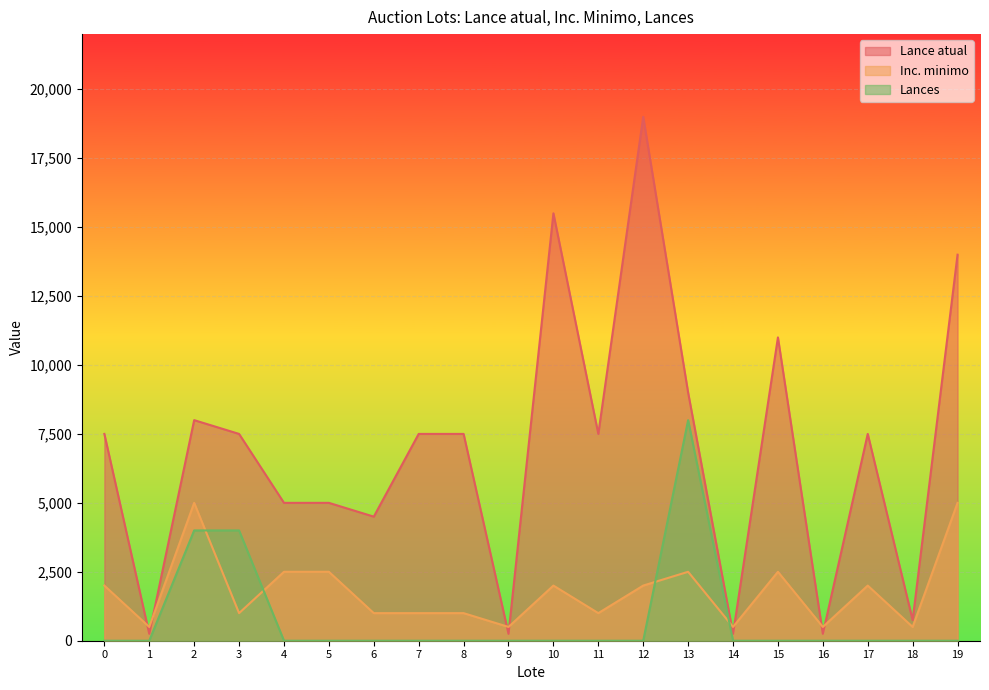

At 8, list the series in order from smallest to largest.

Lances, Inc. minimo, Lance atual